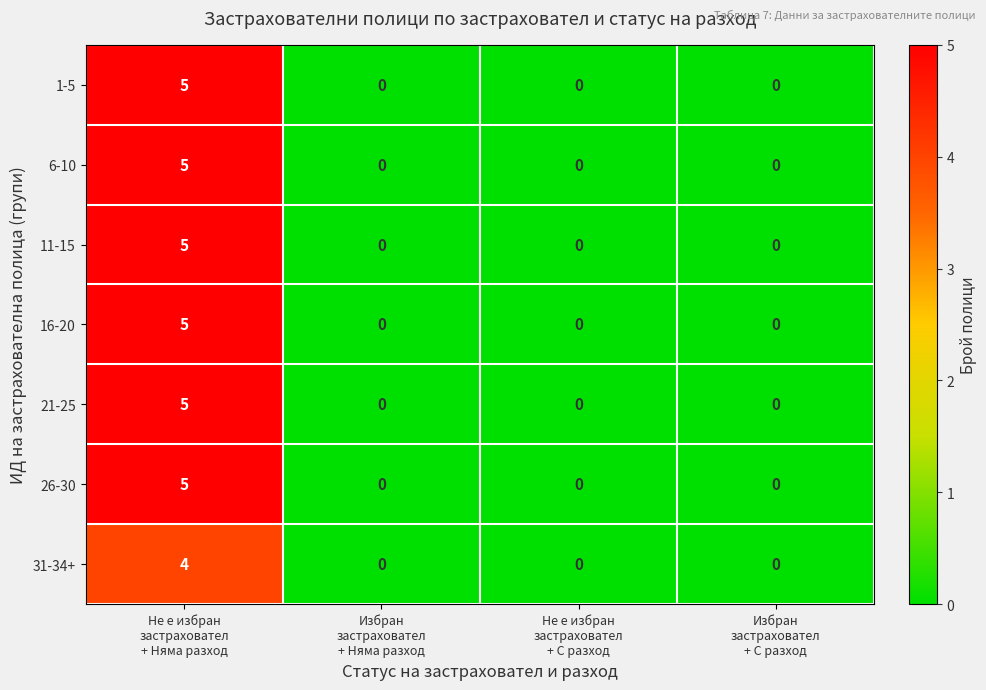

How many 21-25 values are between 0 and 5?

4